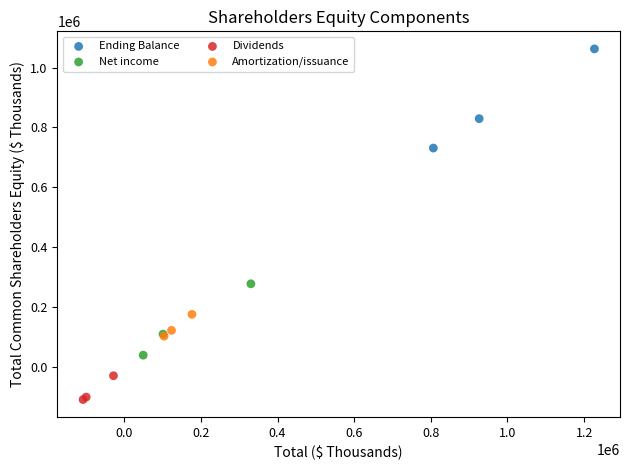

What are all the series names shown in the legend?

Ending Balance, Net income, Dividends, Amortization/issuance